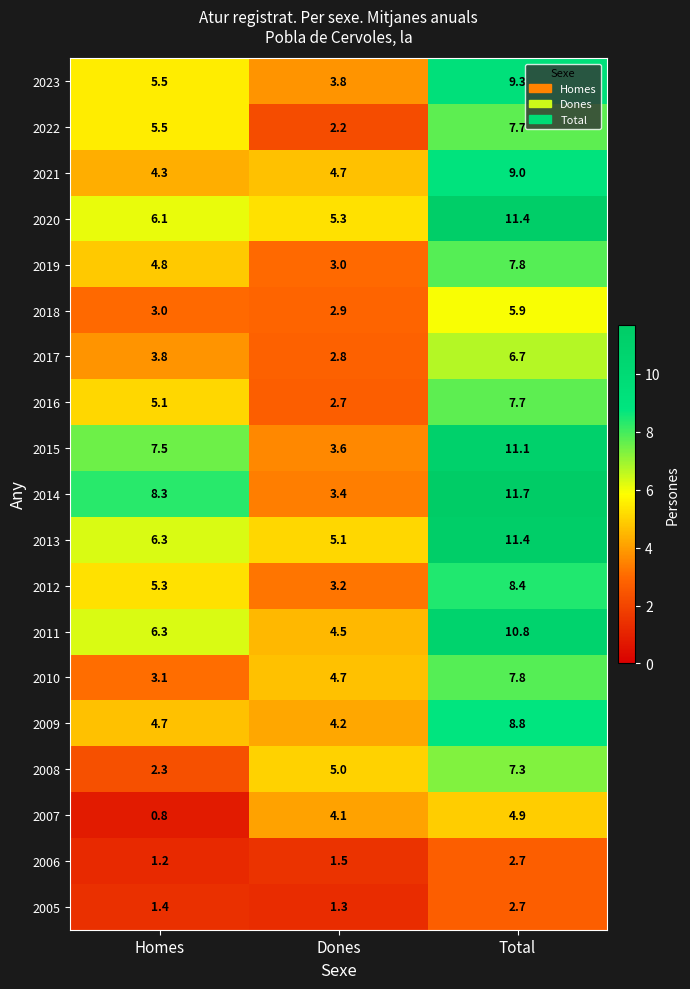

List the labels in order of 2023 value, smallest first.

Dones, Homes, Total